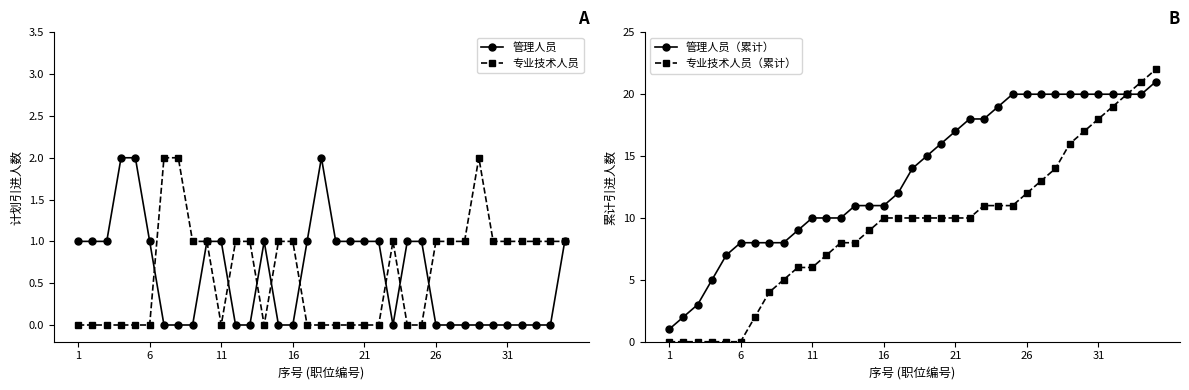

In 专业技术人员, how many points are higher than both neighbors (excluding endpoints)?

2